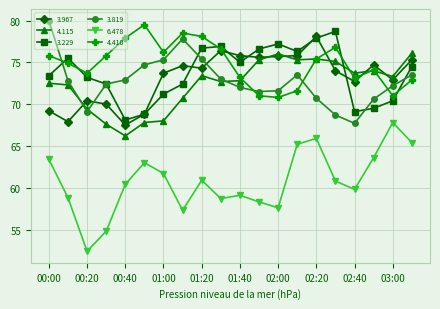

What is the minimum value for 4.115?

66.2